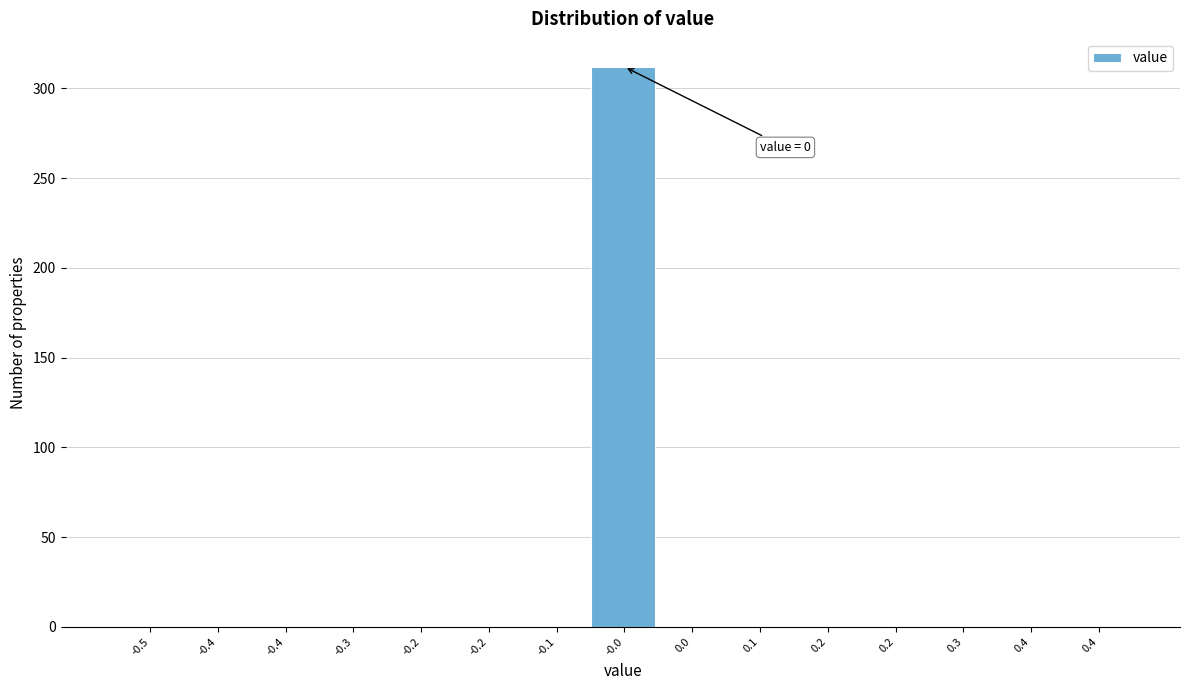

Are the bars horizontal?

No